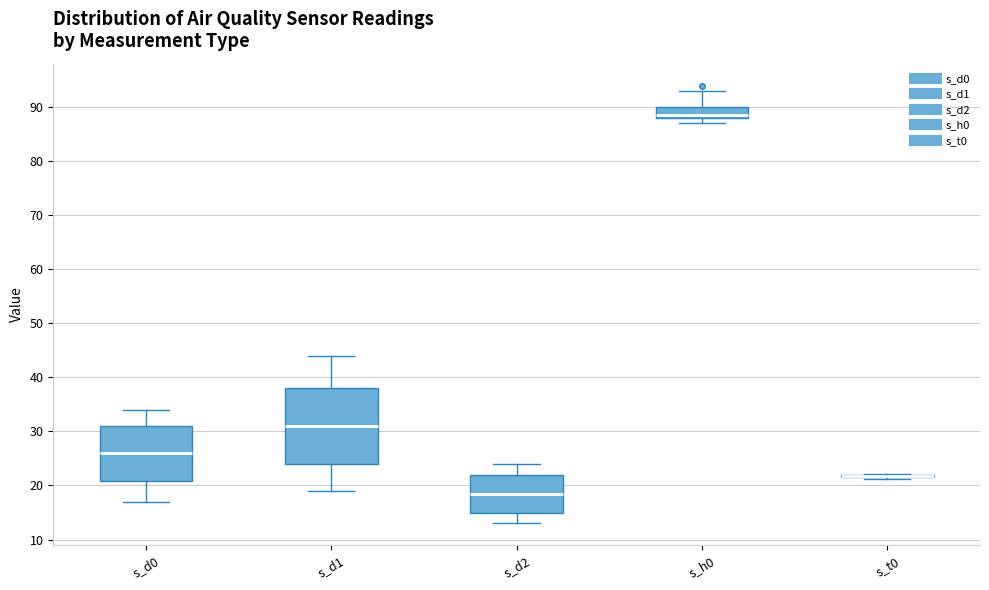

Where does the median line of the box for s_h0 sit on the y-axis? The values are not printed on the chart, so give them approximately, as read against the axis.

89